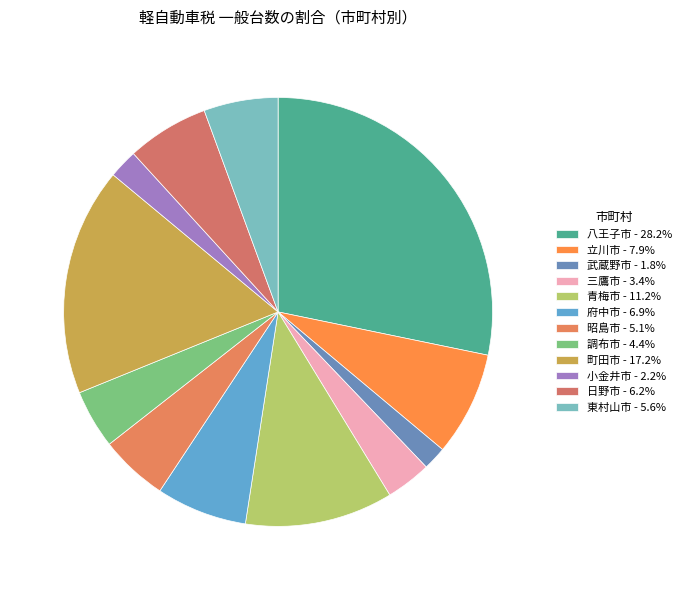

Which slice is the largest?

八王子市